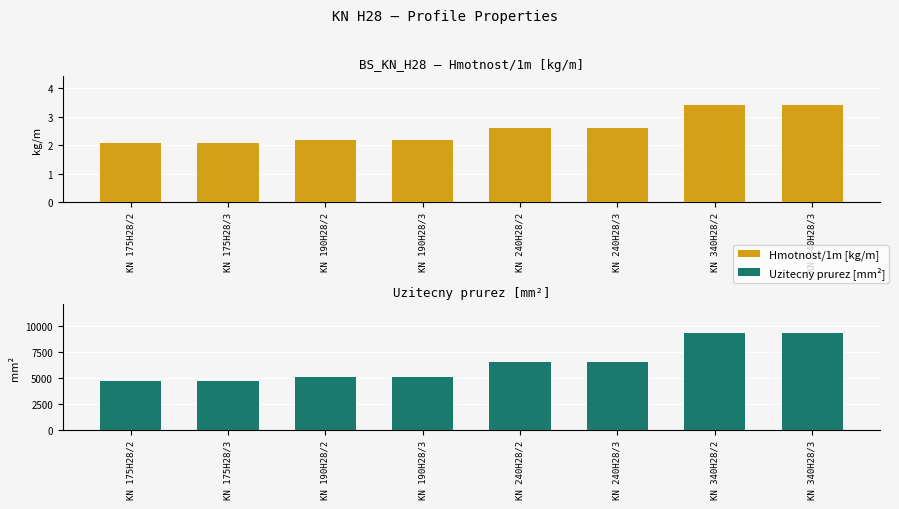

Reading right to left, transcribe all the data shown in this chart.

Hmotnost/1m: KN 340H28/3=3.4	KN 340H28/2=3.4	KN 240H28/3=2.6	KN 240H28/2=2.6	KN 190H28/3=2.2	KN 190H28/2=2.2	KN 175H28/3=2.1	KN 175H28/2=2.1
Uzitecny prurez: KN 340H28/3=9320.0	KN 340H28/2=9320.0	KN 240H28/3=6520.0	KN 240H28/2=6520.0	KN 190H28/3=5120.0	KN 190H28/2=5120.0	KN 175H28/3=4700.0	KN 175H28/2=4700.0